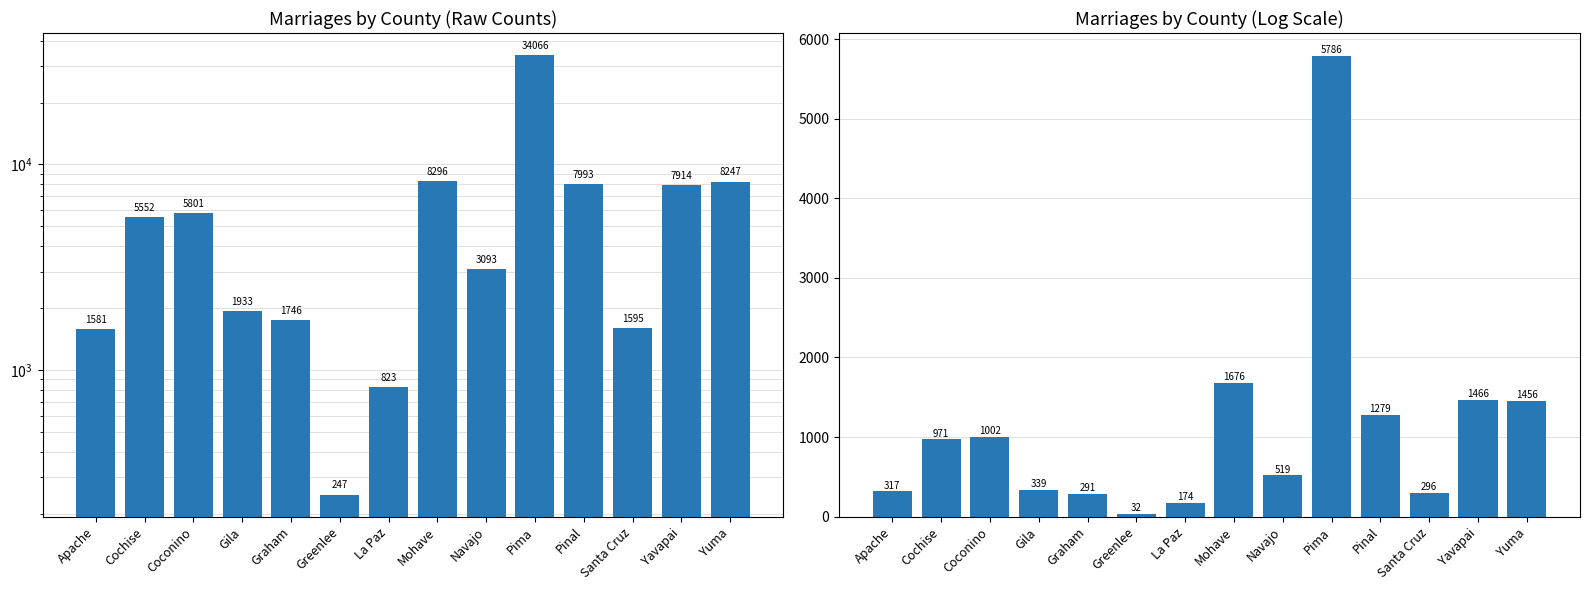

Rank the categories by value from highest to lowest.

Pima, Mohave, Yuma, Pinal, Yavapai, Coconino, Cochise, Navajo, Gila, Graham, Santa Cruz, Apache, La Paz, Greenlee